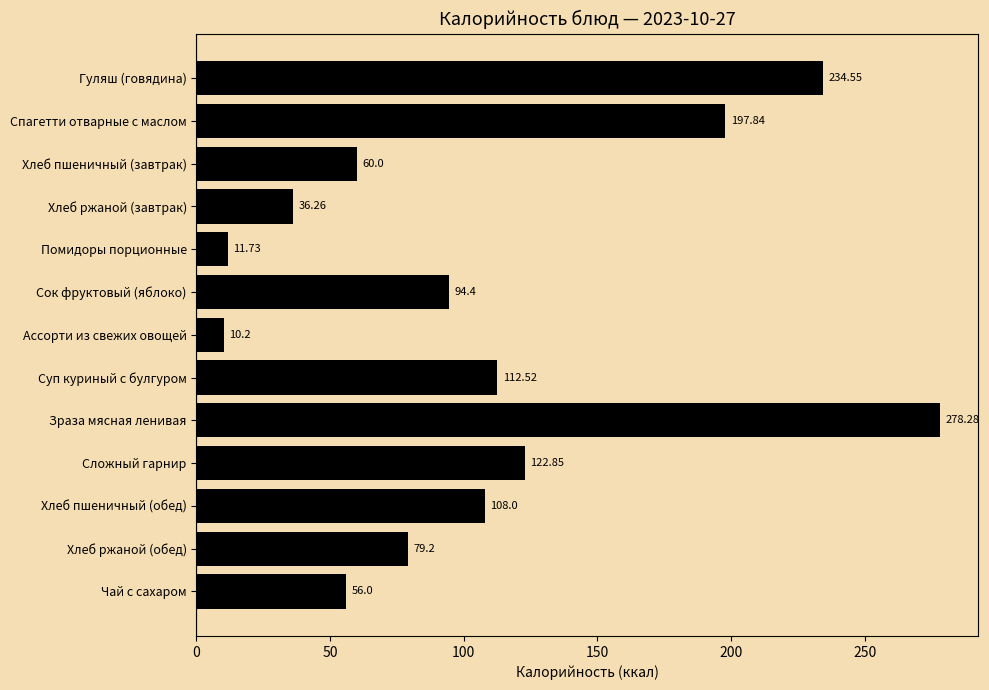

Approximately how many times larger is the value at Зраза мясная ленивая compared to Хлеб пшеничный (обед)?

2.6